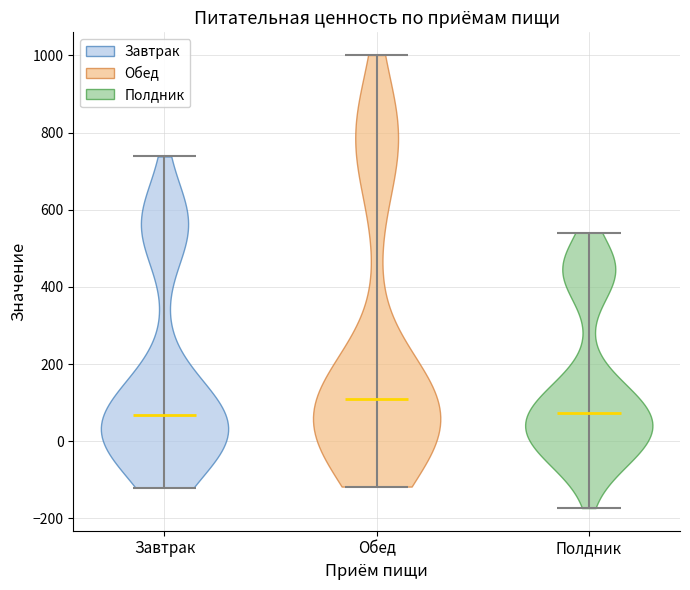

What is the lowest point the violin for Полдник reaches on the y-axis? The values are not printed on the chart, so give them approximately, as read against the axis.

-180